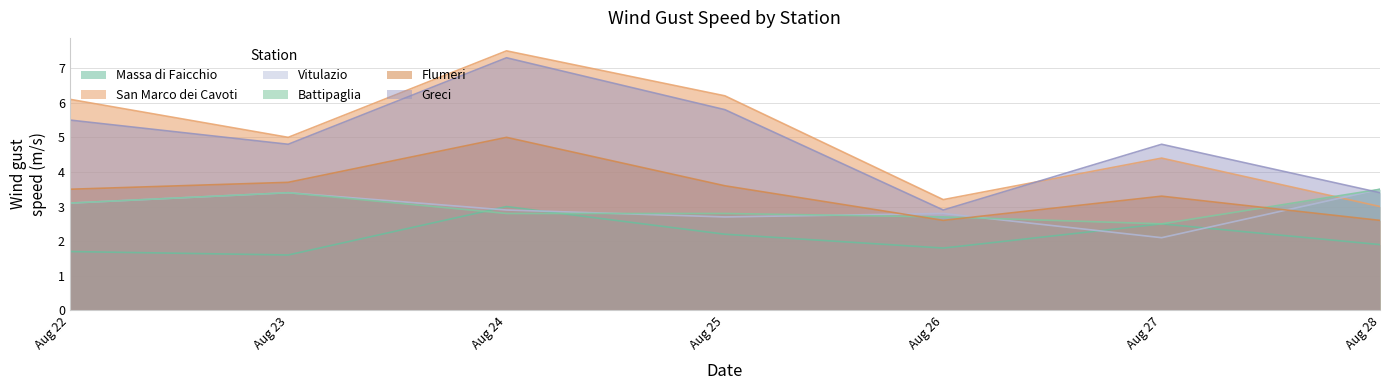

Reading right to left, list all the values displayed in this chart.

Massa di Faicchio: Aug 28=1.9	Aug 27=2.5	Aug 26=1.8	Aug 25=2.2	Aug 24=3.0	Aug 23=1.6	Aug 22=1.7
San Marco dei Cavoti: Aug 28=3.0	Aug 27=4.4	Aug 26=3.2	Aug 25=6.2	Aug 24=7.5	Aug 23=5.0	Aug 22=6.1
Vitulazio: Aug 28=3.5	Aug 27=2.1	Aug 26=2.8	Aug 25=2.7	Aug 24=2.9	Aug 23=3.4	Aug 22=3.1
Battipaglia: Aug 28=3.5	Aug 27=2.5	Aug 26=2.7	Aug 25=2.8	Aug 24=2.8	Aug 23=3.4	Aug 22=3.1
Flumeri: Aug 28=2.6	Aug 27=3.3	Aug 26=2.6	Aug 25=3.6	Aug 24=5.0	Aug 23=3.7	Aug 22=3.5
Greci: Aug 28=3.4	Aug 27=4.8	Aug 26=2.9	Aug 25=5.8	Aug 24=7.3	Aug 23=4.8	Aug 22=5.5